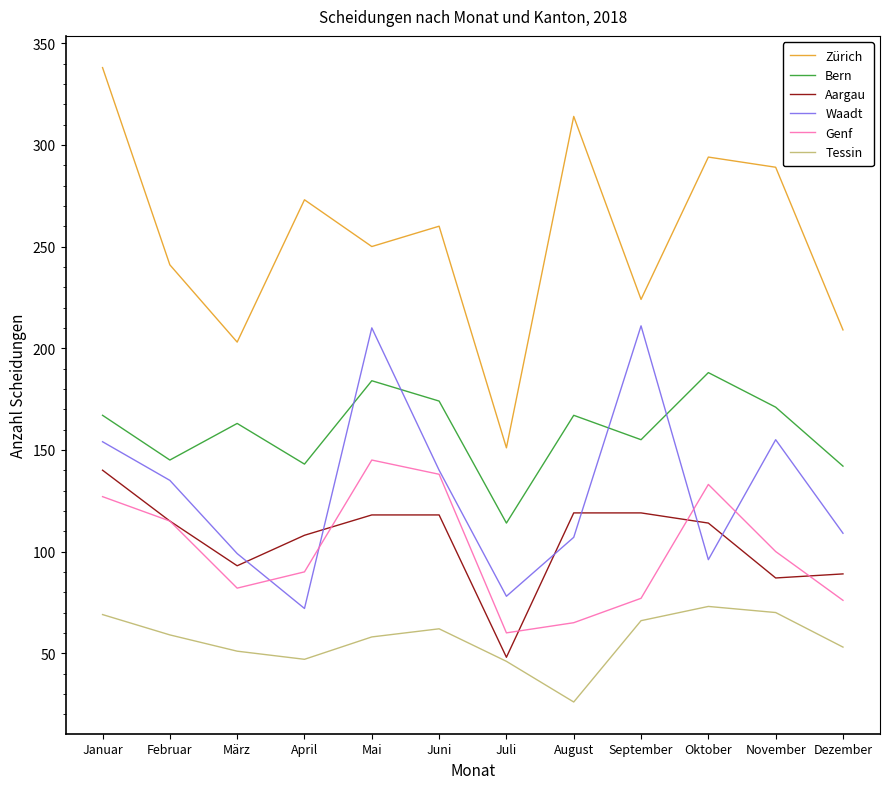

The value of Genf at April is 90. True or false?

True